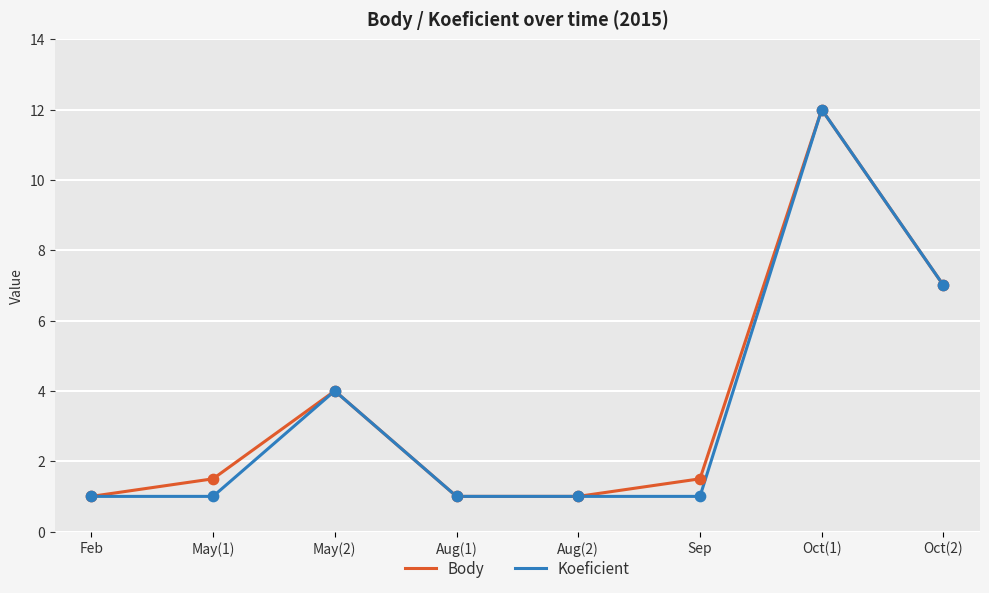

What is the spread (max minus min) of values at May(1)?

0.5